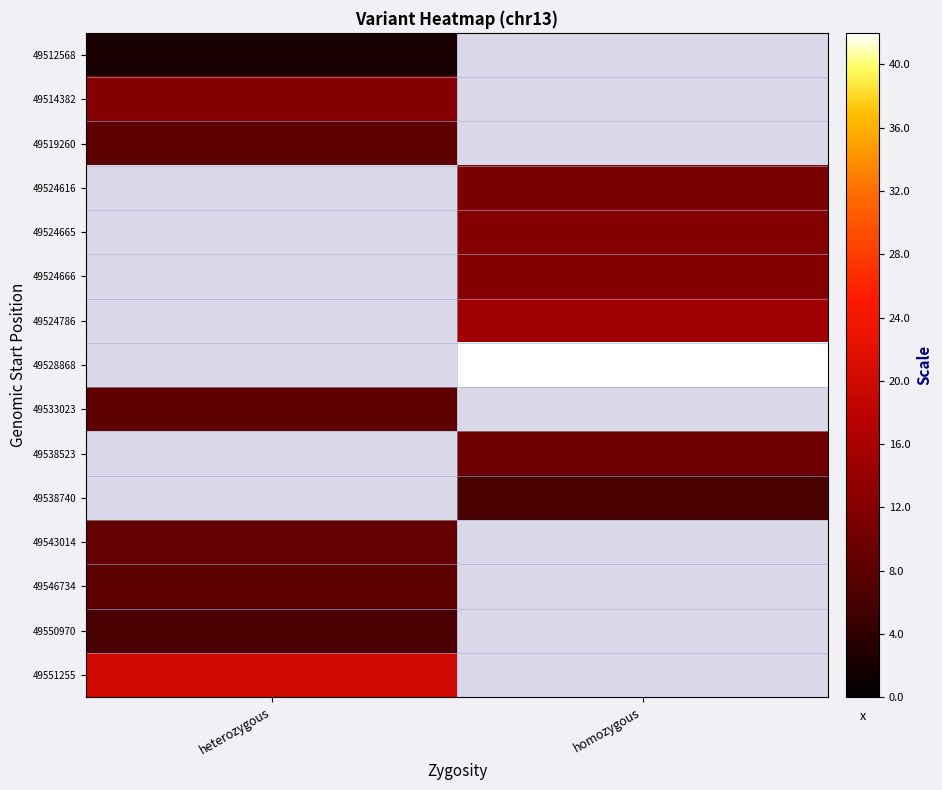

True or false: 49543014 has a value of 6.2 at heterozygous.

False